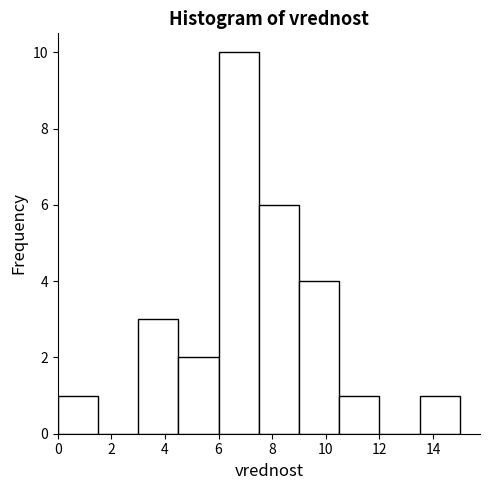

Reading left to right, transcribe this chart: for each bar, give the range it covers on the x-axis and its height. Neither the bar edges nor the heights are printed on the chart, so give them approximately, as read against the axes.

0.0 to 1.5: 1
1.5 to 3.0: 0
3.0 to 4.5: 3
4.5 to 6.0: 2
6.0 to 7.5: 10
7.5 to 9.0: 6
9.0 to 10.5: 4
10.5 to 12.0: 1
12.0 to 13.5: 0
13.5 to 15.0: 1